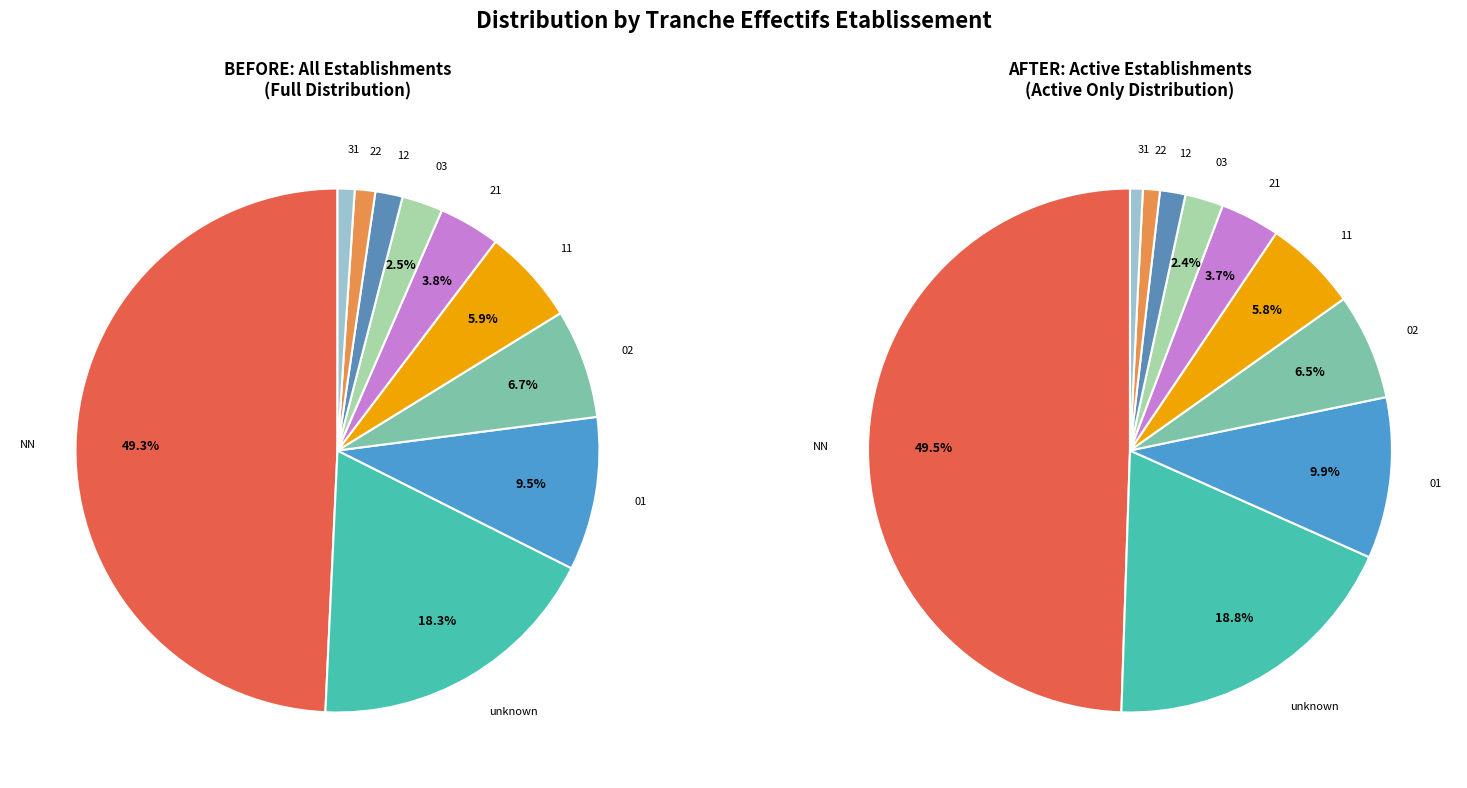

To the nearest percent, what is the difference between the largest and smallest slice percentages?

48%